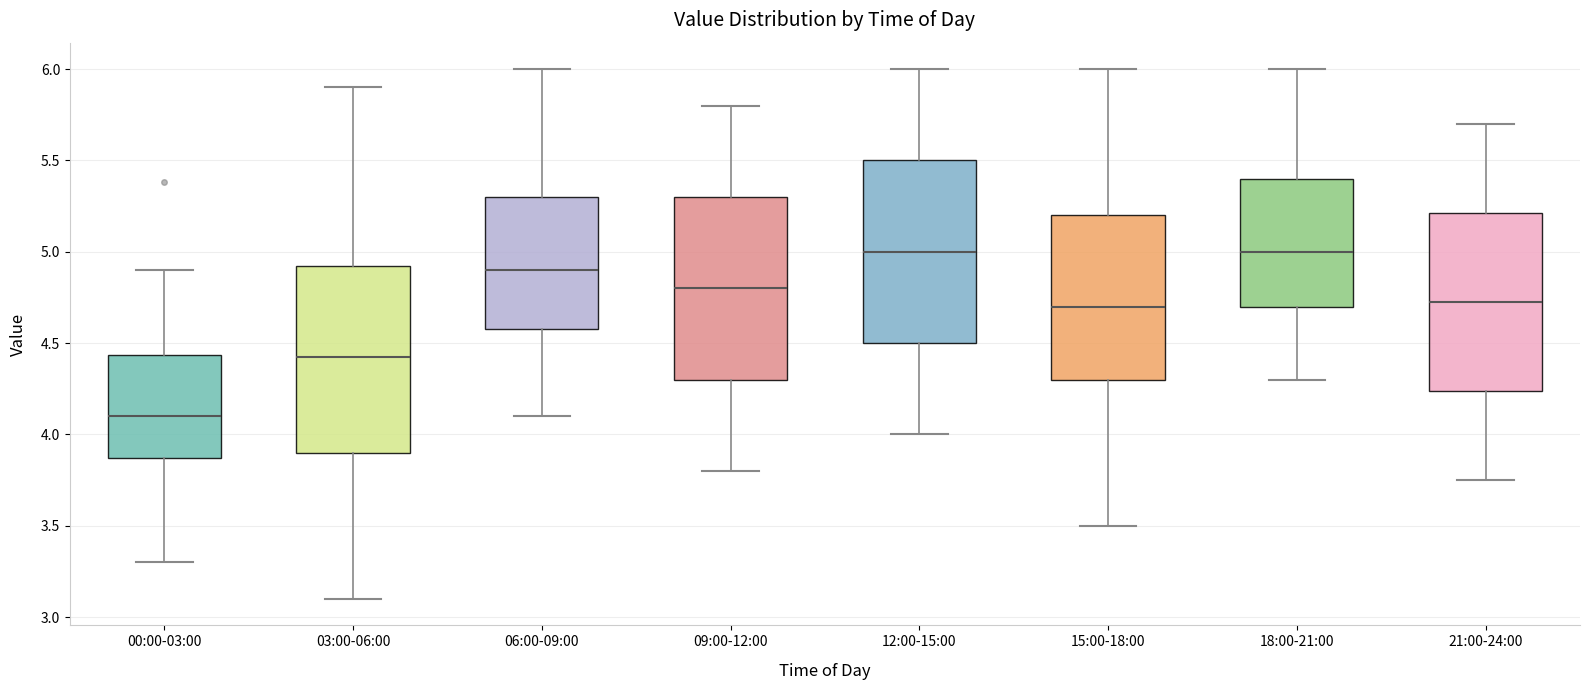

Reading left to right, read every box against the y-axis: the position of its median line, the range the box covers, and the ends of its whiskers. The values are not printed on the chart, so give them approximately, as read against the axis.

00:00-03:00: median 4.10, box 3.85 to 4.45, whiskers 3.30 to 4.90
03:00-06:00: median 4.45, box 3.90 to 4.95, whiskers 3.10 to 5.90
06:00-09:00: median 4.90, box 4.60 to 5.30, whiskers 4.10 to 6.00
09:00-12:00: median 4.80, box 4.30 to 5.30, whiskers 3.80 to 5.80
12:00-15:00: median 5.00, box 4.50 to 5.50, whiskers 4.00 to 6.00
15:00-18:00: median 4.70, box 4.30 to 5.20, whiskers 3.50 to 6.00
18:00-21:00: median 5.00, box 4.70 to 5.40, whiskers 4.30 to 6.00
21:00-24:00: median 4.75, box 4.25 to 5.20, whiskers 3.75 to 5.70